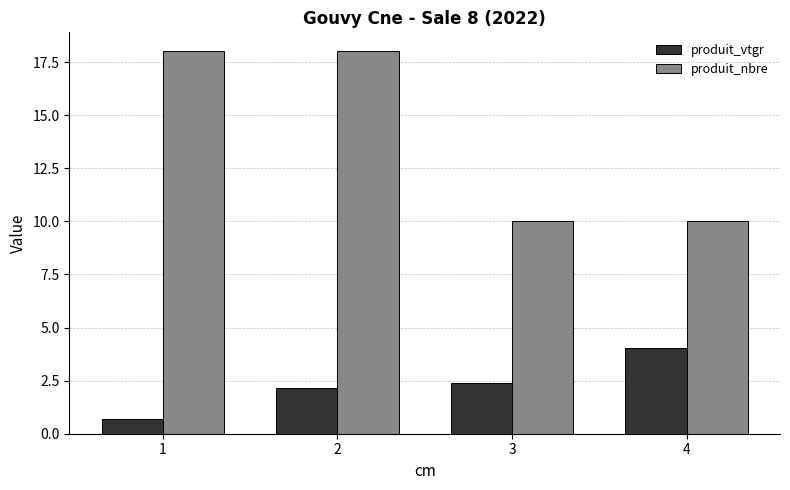

Is it true that produit_nbre equals 18.0 at 2?

True